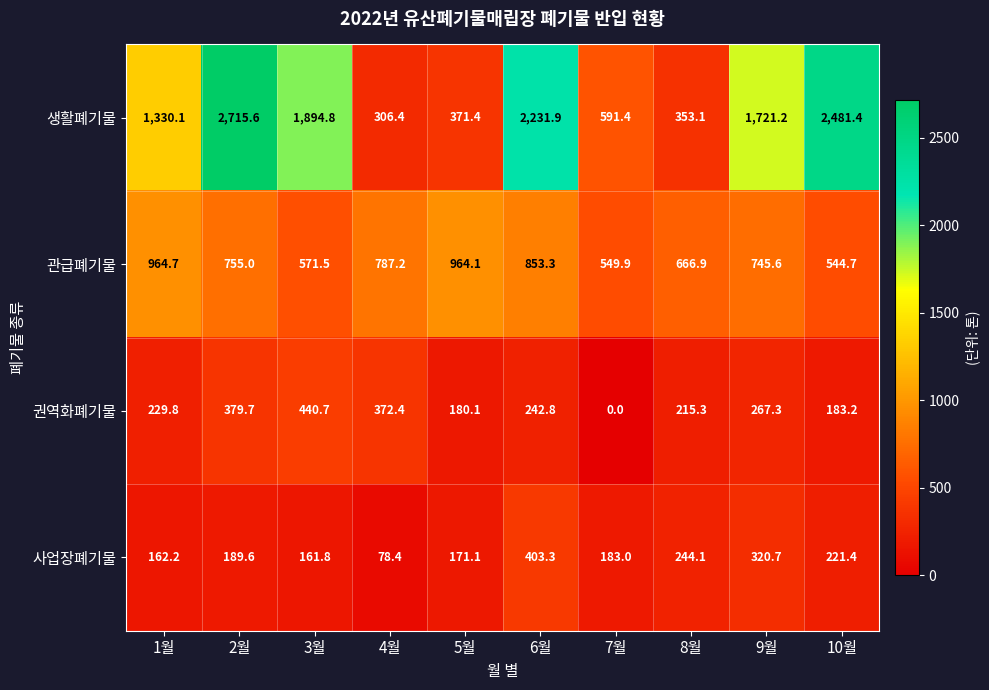

The 사업장폐기물 series shows 244.1 at 8월. True or false?

True